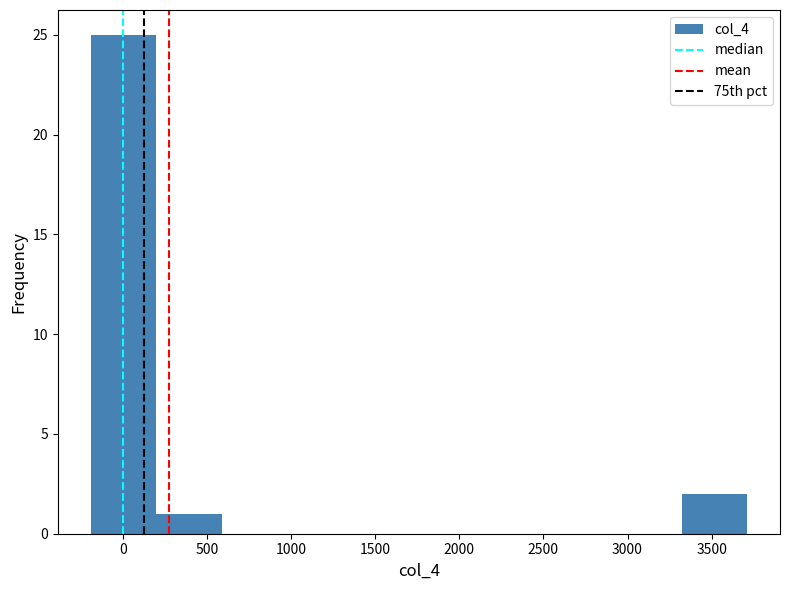

Reading left to right, transcribe this chart: for each bar, give the range it covers on the x-axis and its height. Neither the bar edges nor the heights are printed on the chart, so give them approximately, as read against the axes.

-200 to 200: 25
200 to 600: 1
600 to 1000: 0
1000 to 1350: 0
1350 to 1750: 0
1750 to 2150: 0
2150 to 2550: 0
2550 to 2950: 0
2950 to 3300: 0
3300 to 3700: 2